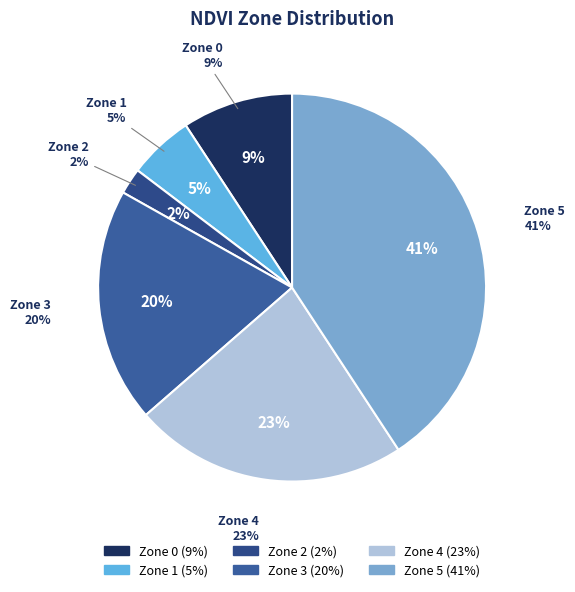

Rank the categories by value from highest to lowest.

Zone 5, Zone 4, Zone 3, Zone 0, Zone 1, Zone 2